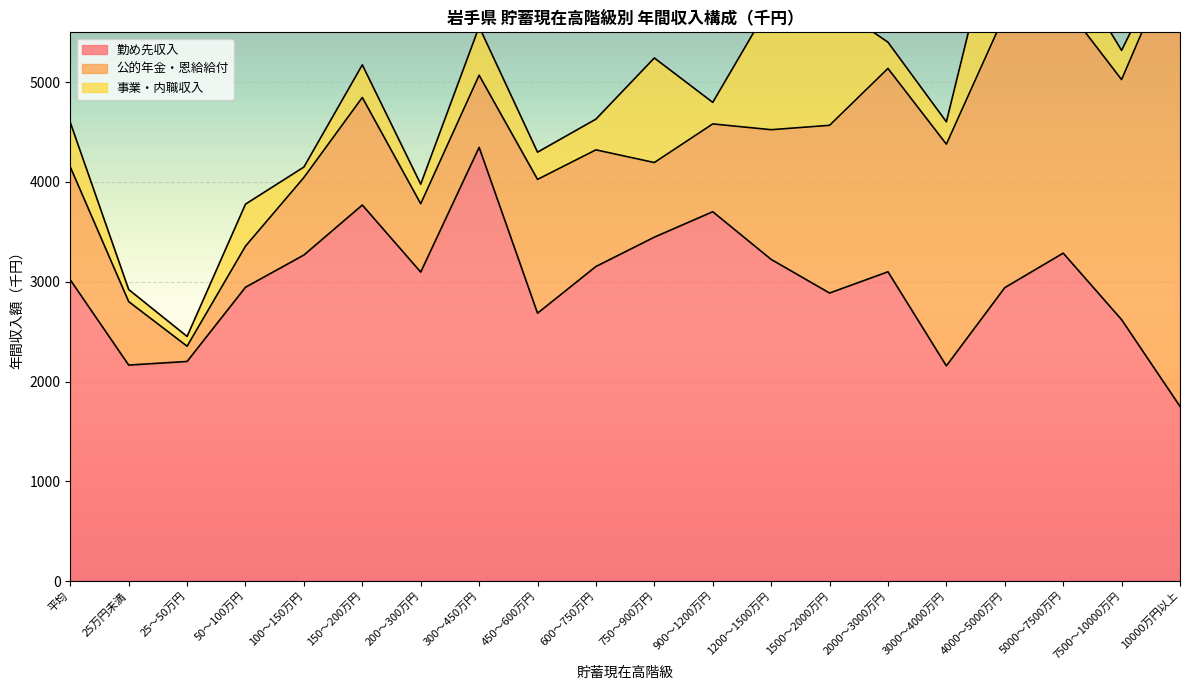

At how many categories does at least one series exceed 347?

20